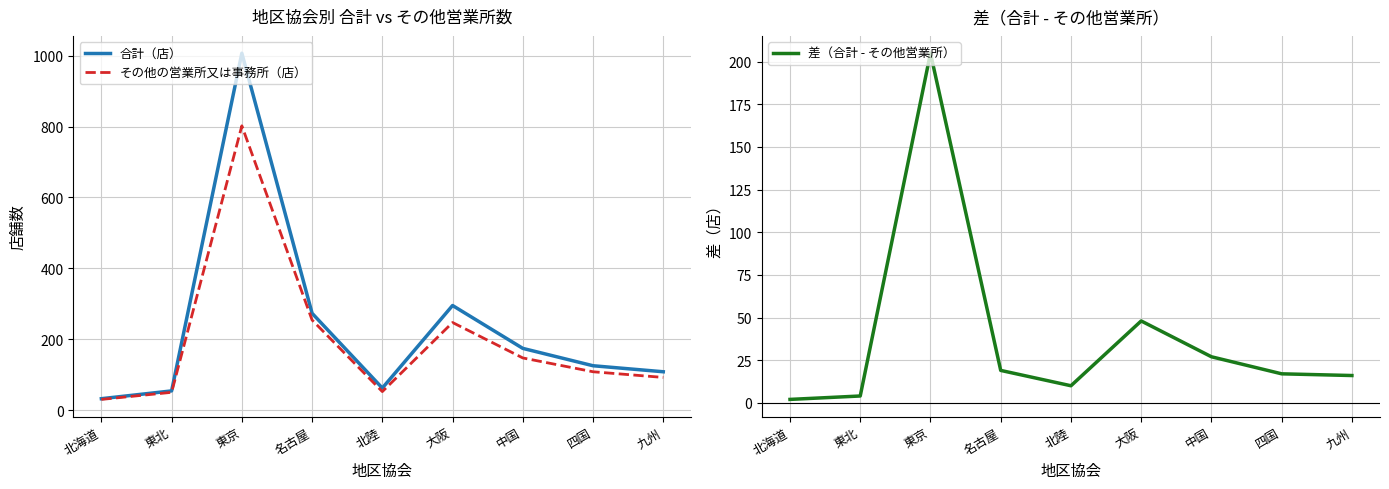

True or false: 合計（店） has more than 2 interior local peaks.

False